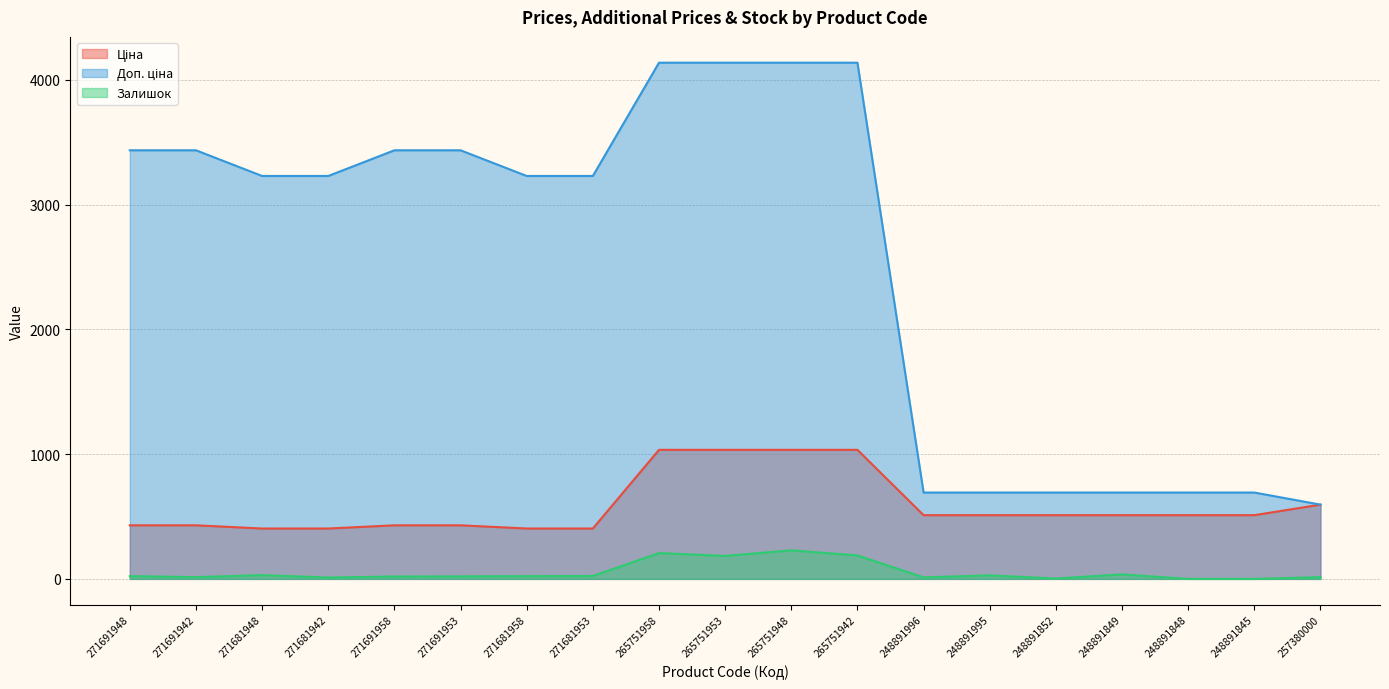

What is the difference between the highest and lowest values at 257380000?

581.0